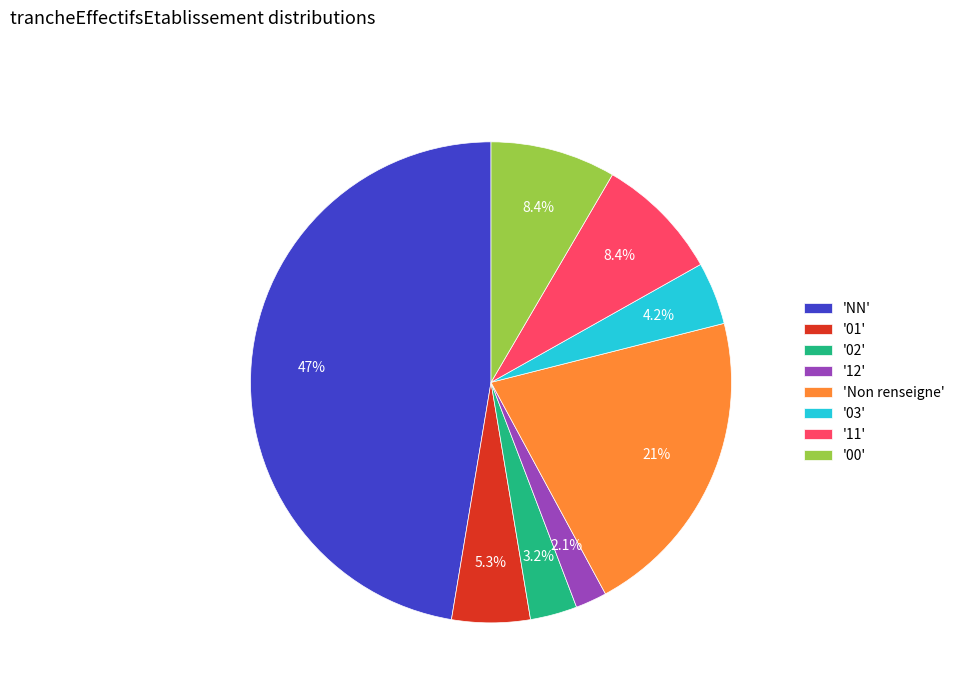

Count the number of slices in the pie.

8